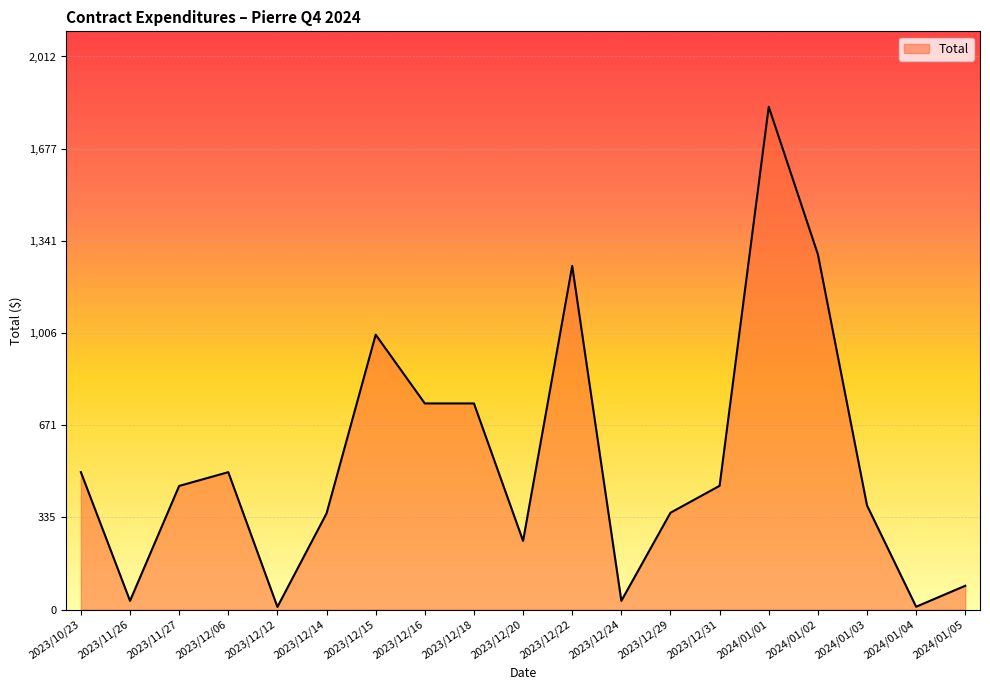

The value at 2024/01/03 is 261.7. True or false?

False